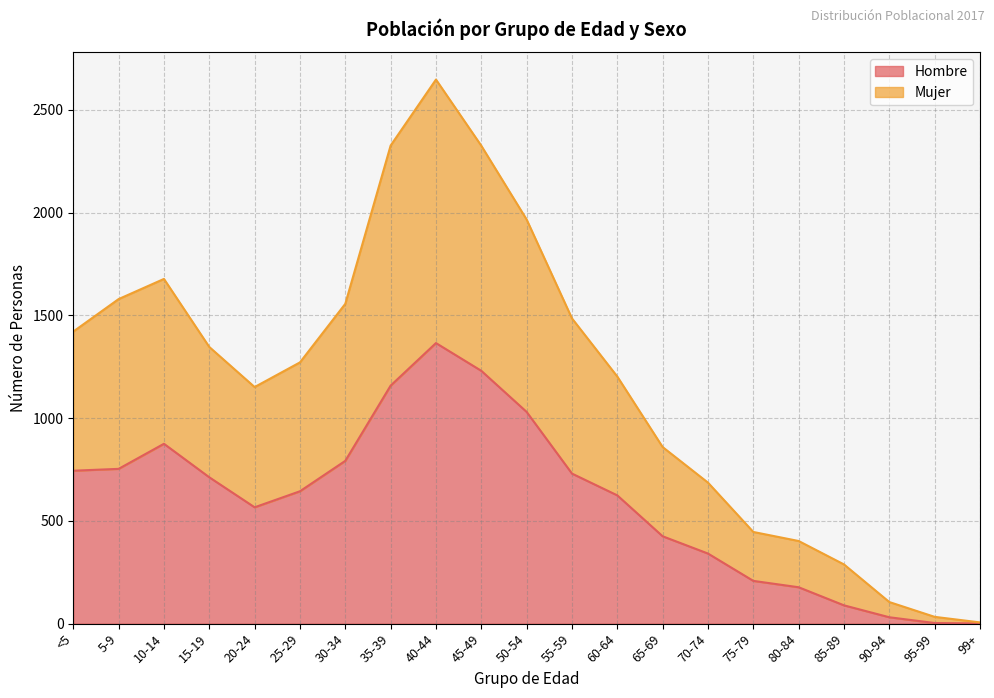

True or false: Hombre and Mujer intersect in this chart.

False